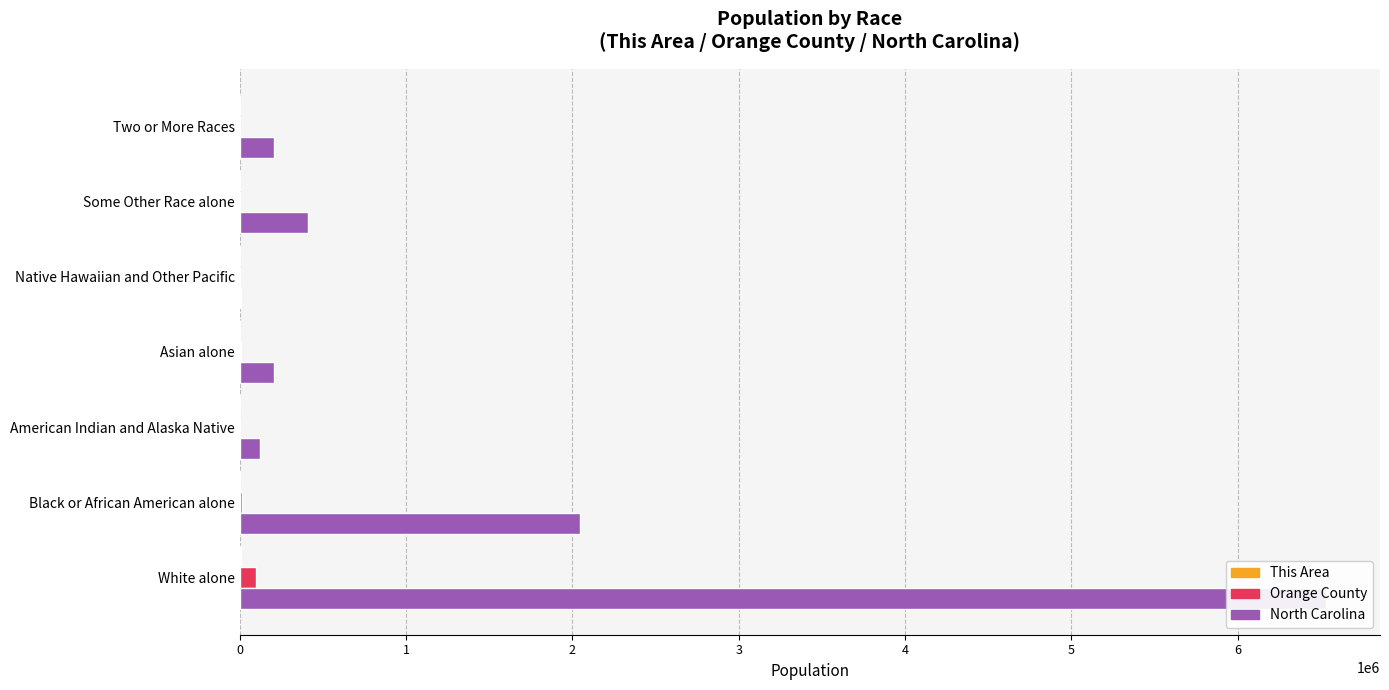

Between American Indian and Alaska Native and Native Hawaiian and Other Pacific, which series saw the biggest shift?

North Carolina